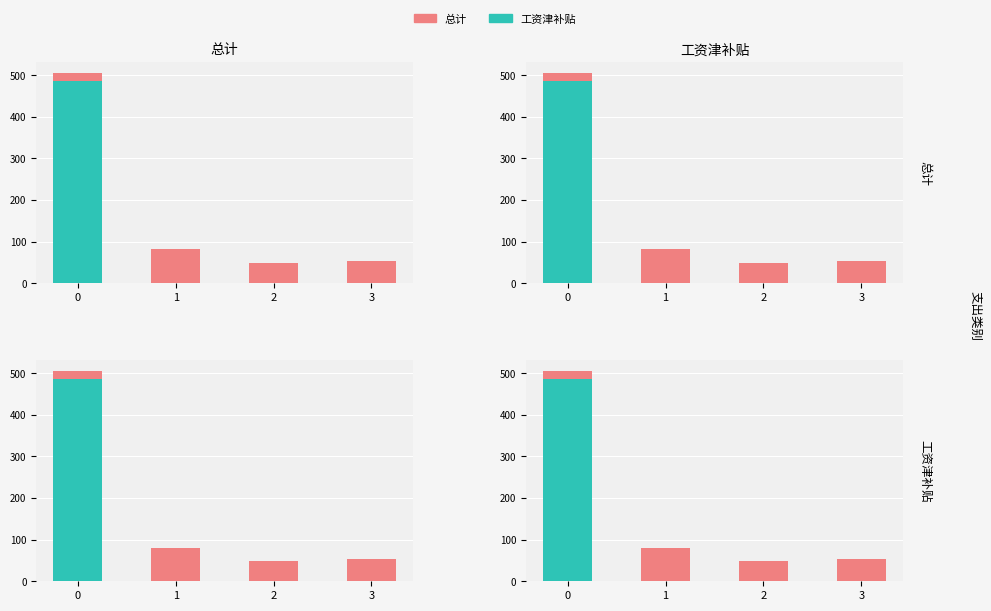

At how many categories does at least one series exceed 364?

1